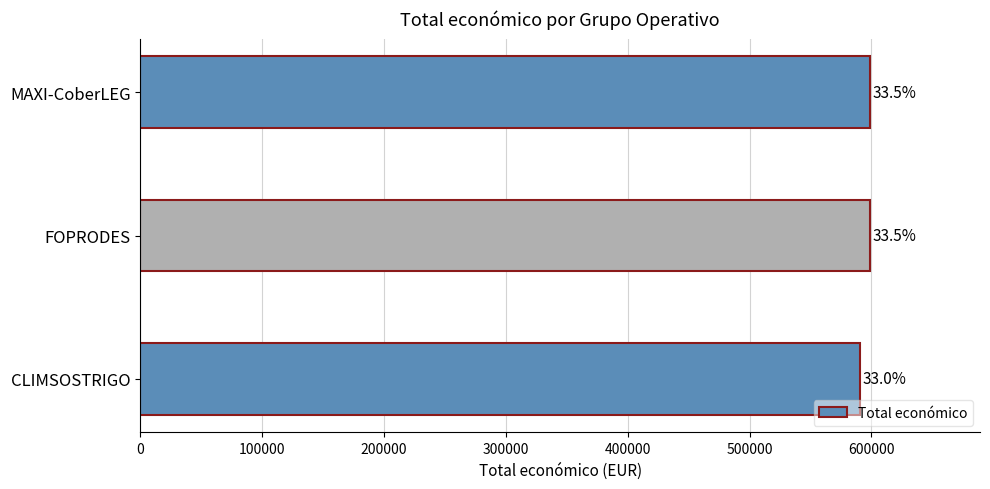

What is the smallest value displayed?

590712